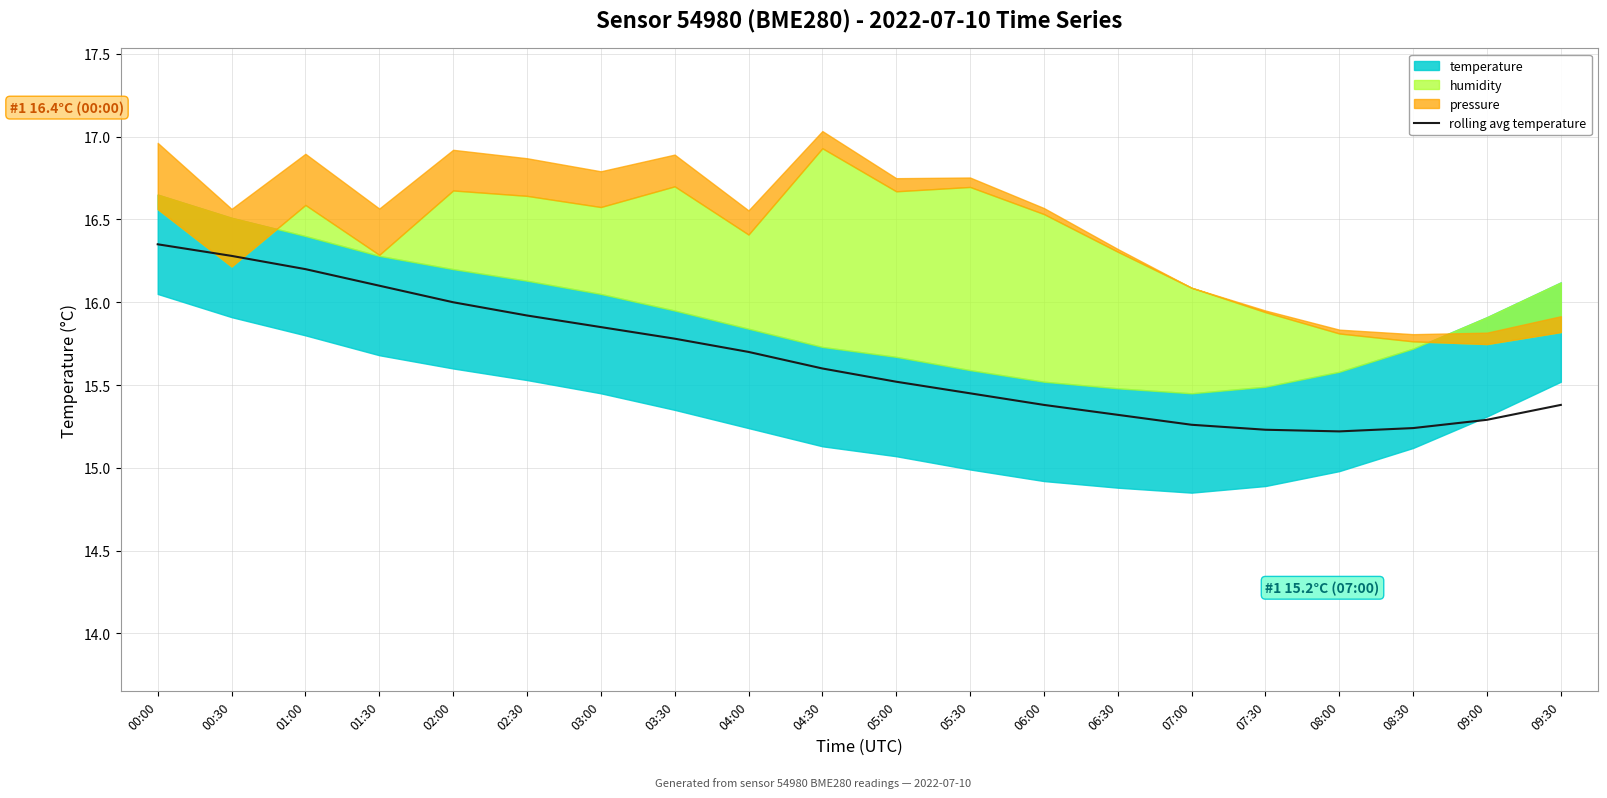

What is the difference between the maximum and minimum values?

1.1